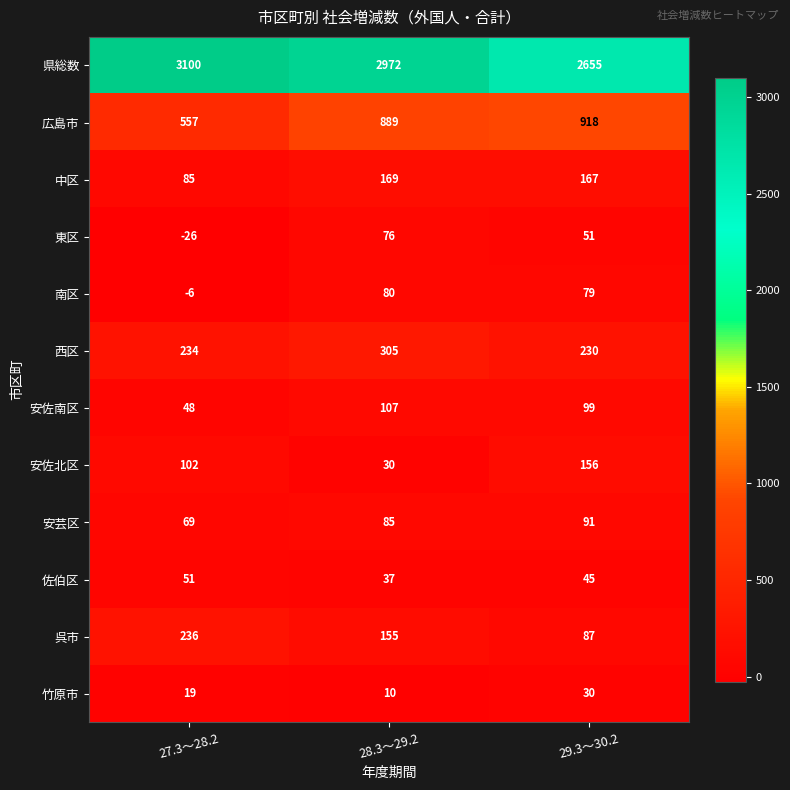

Between 27.3～28.2 and 28.3～29.2, which series saw the biggest shift?

広島市